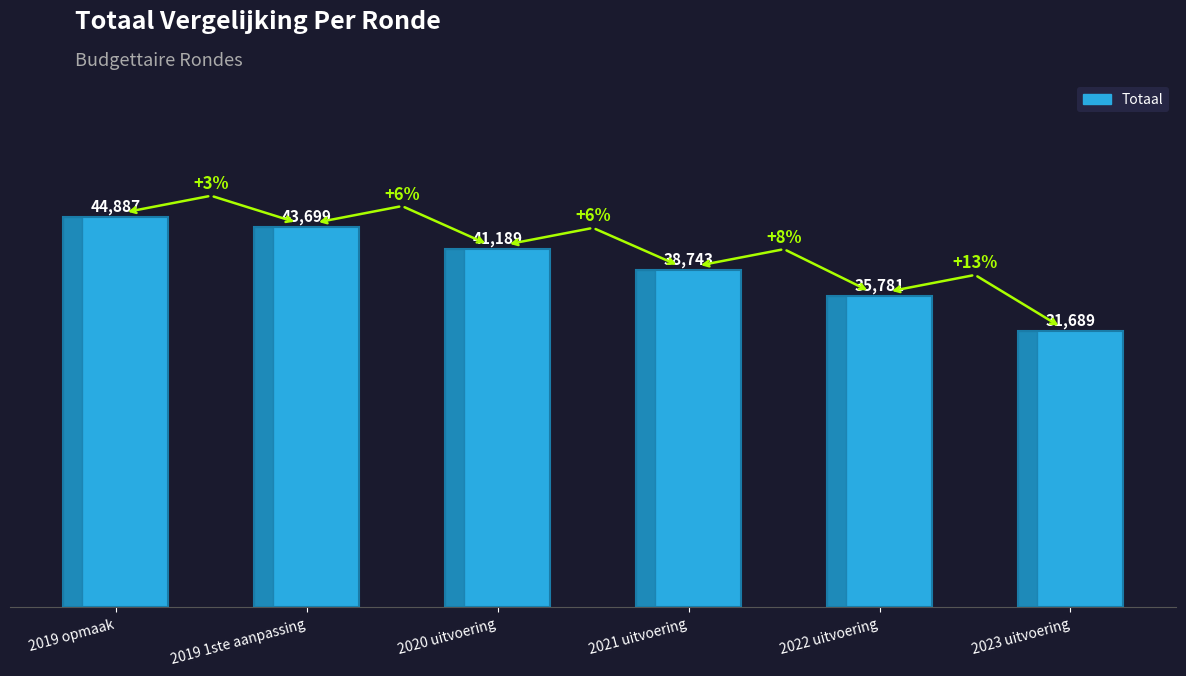

List the labels in order of value, largest first.

2019 opmaak, 2019 1ste aanpassing, 2020 uitvoering, 2021 uitvoering, 2022 uitvoering, 2023 uitvoering